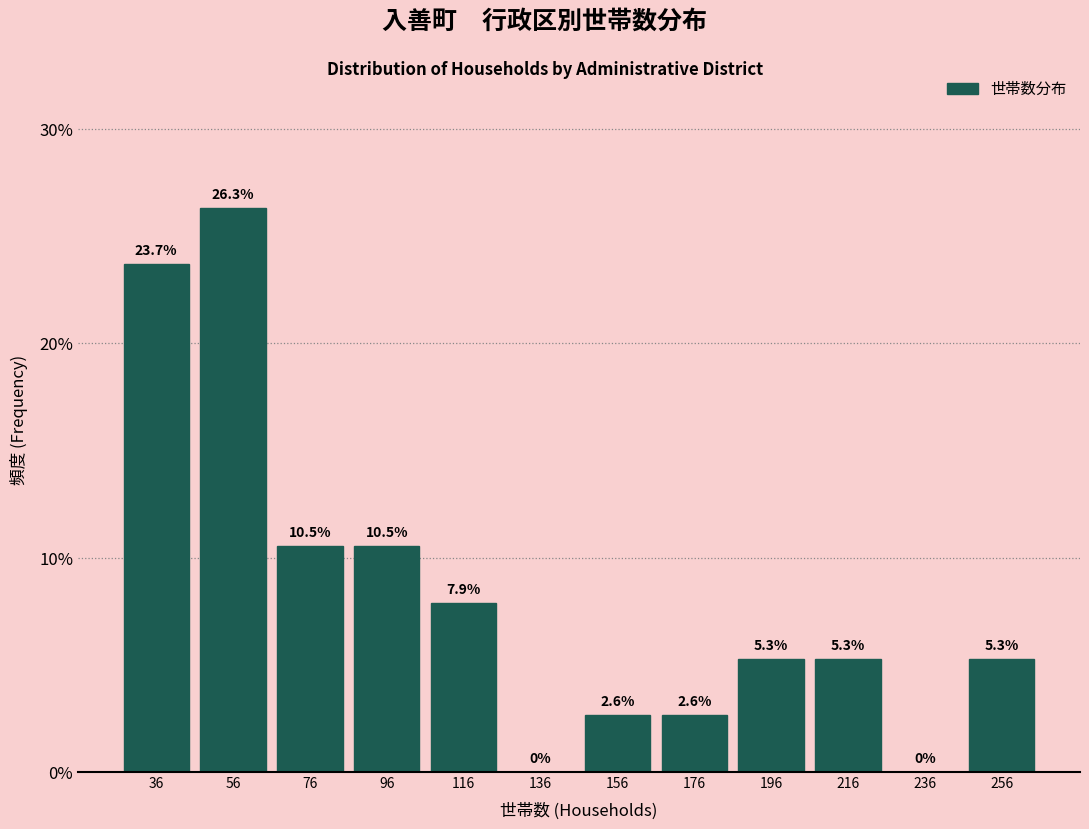

Which range on the x-axis has the tallest bar?

46 to 66